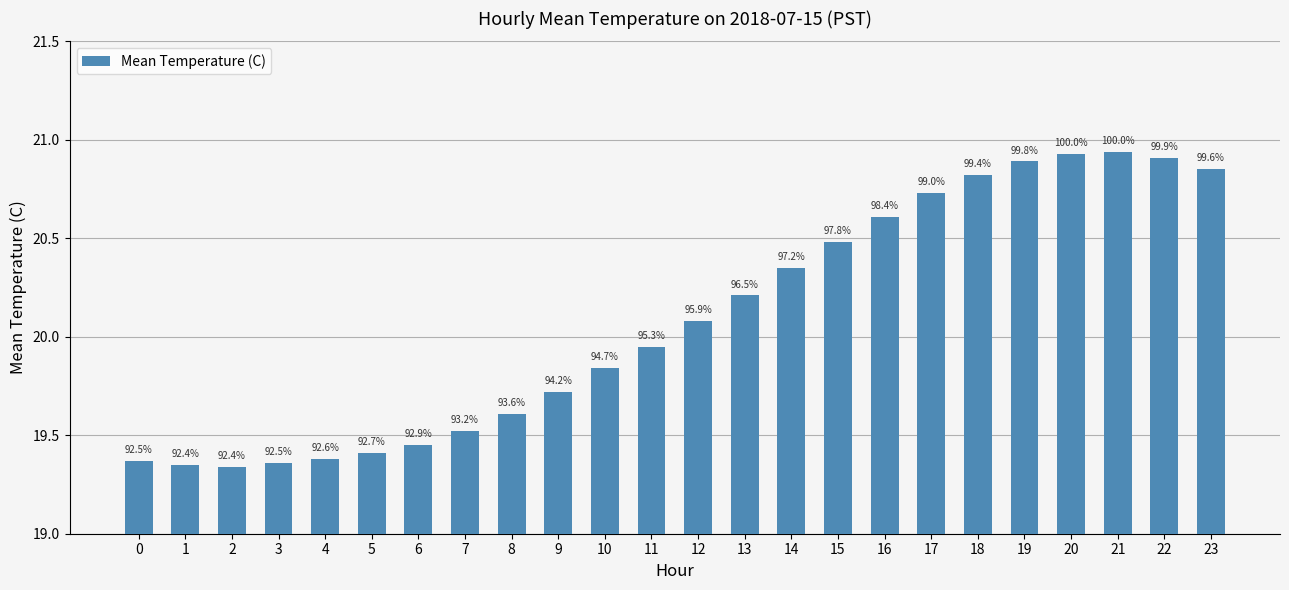

Reading left to right, transcribe all the data shown in this chart.

19.4	19.4	19.3	19.4	19.4	19.4	19.4	19.5	19.6	19.7	19.8	19.9	20.1	20.2	20.4	20.5	20.6	20.7	20.8	20.9	20.9	20.9	20.9	20.9